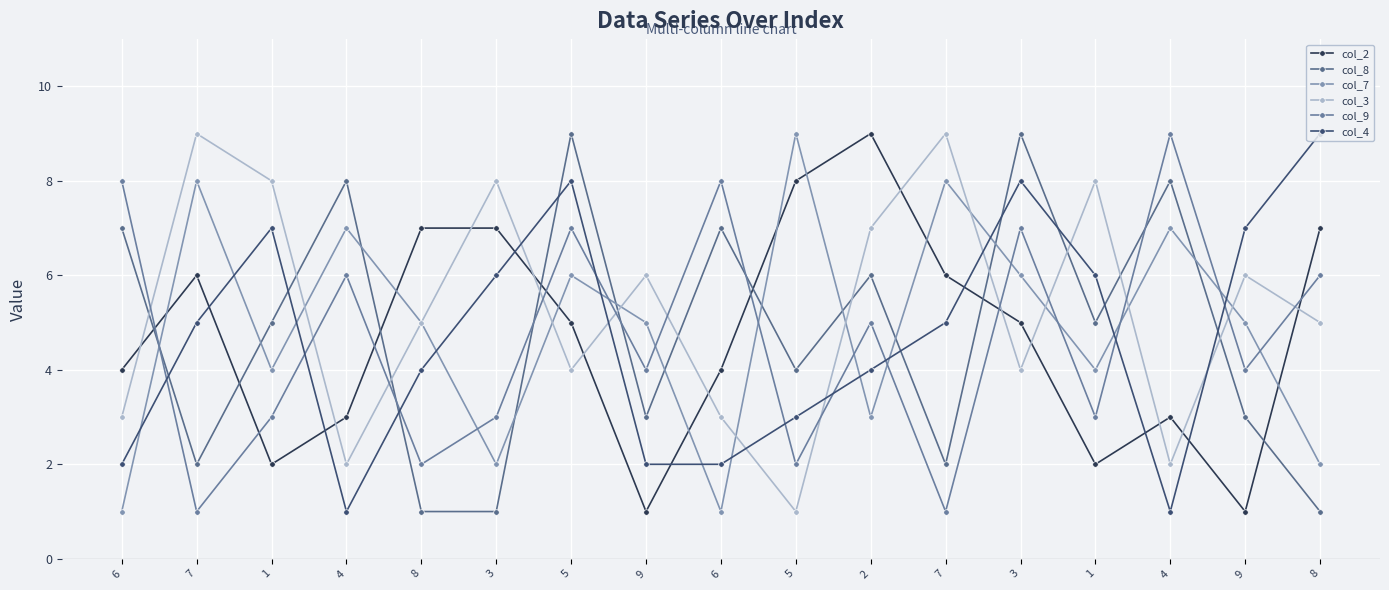

Is it true that col_9 equals 14 at 6?

False